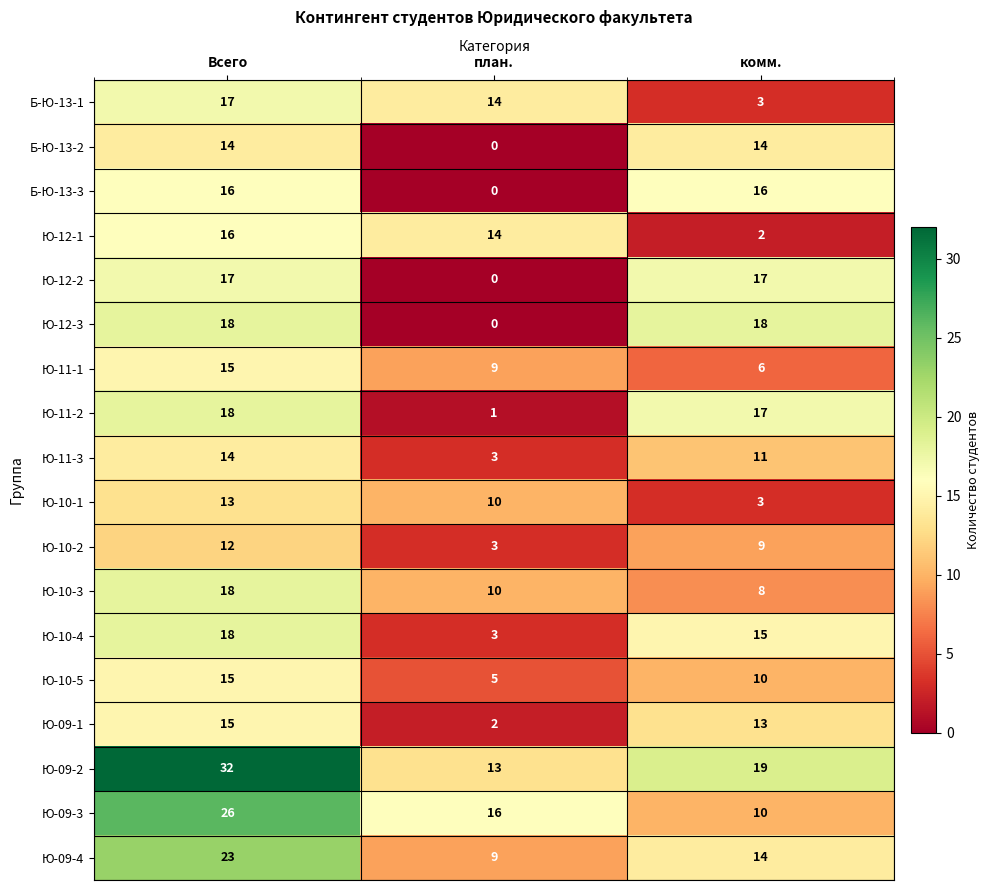

Which series changed the most between план. and комм.?

Ю-12-3